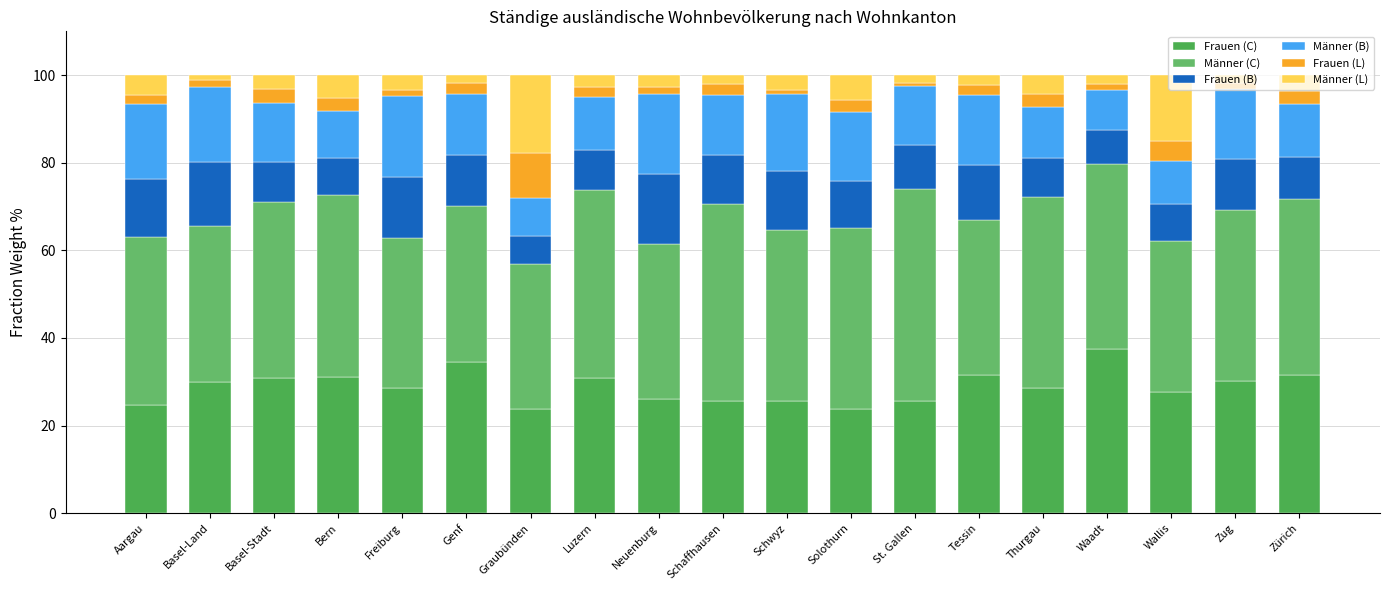

How many data points does each series have?

19